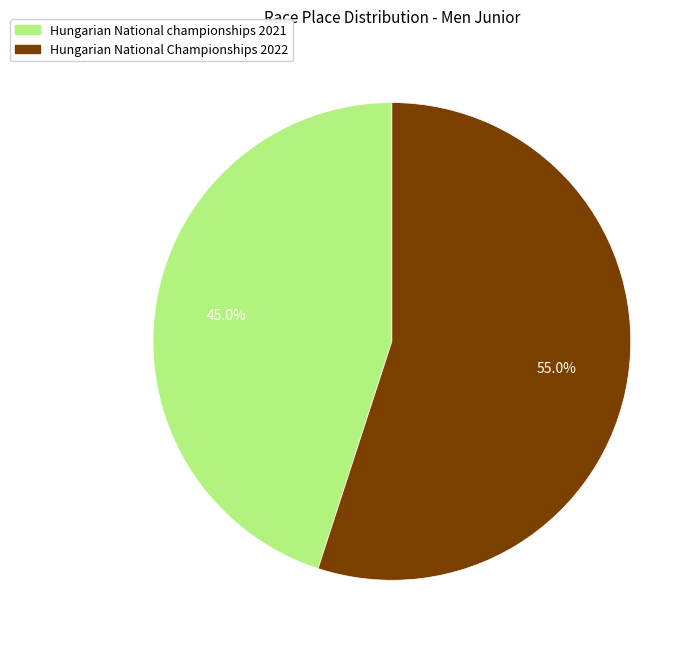

Rank the categories by value from lowest to highest.

Hungarian National championships 2021, Hungarian National Championships 2022